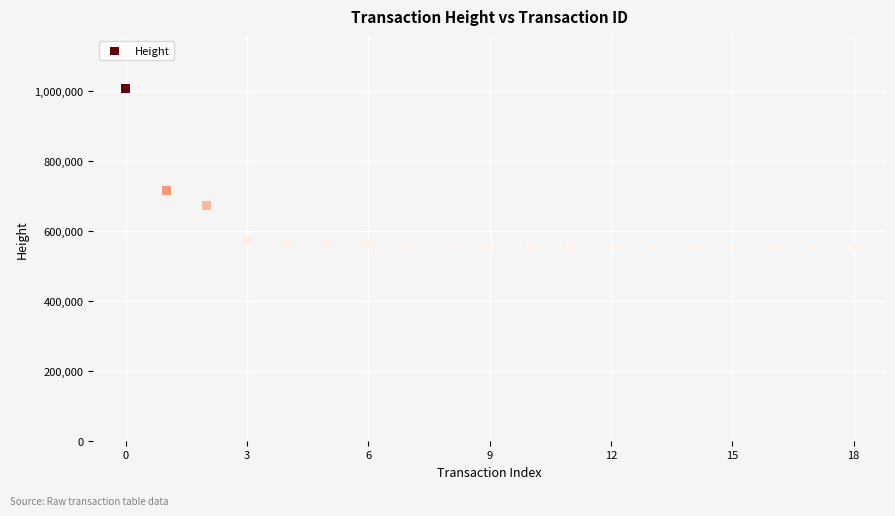

What is the range of Y values (max minus min)?

454317